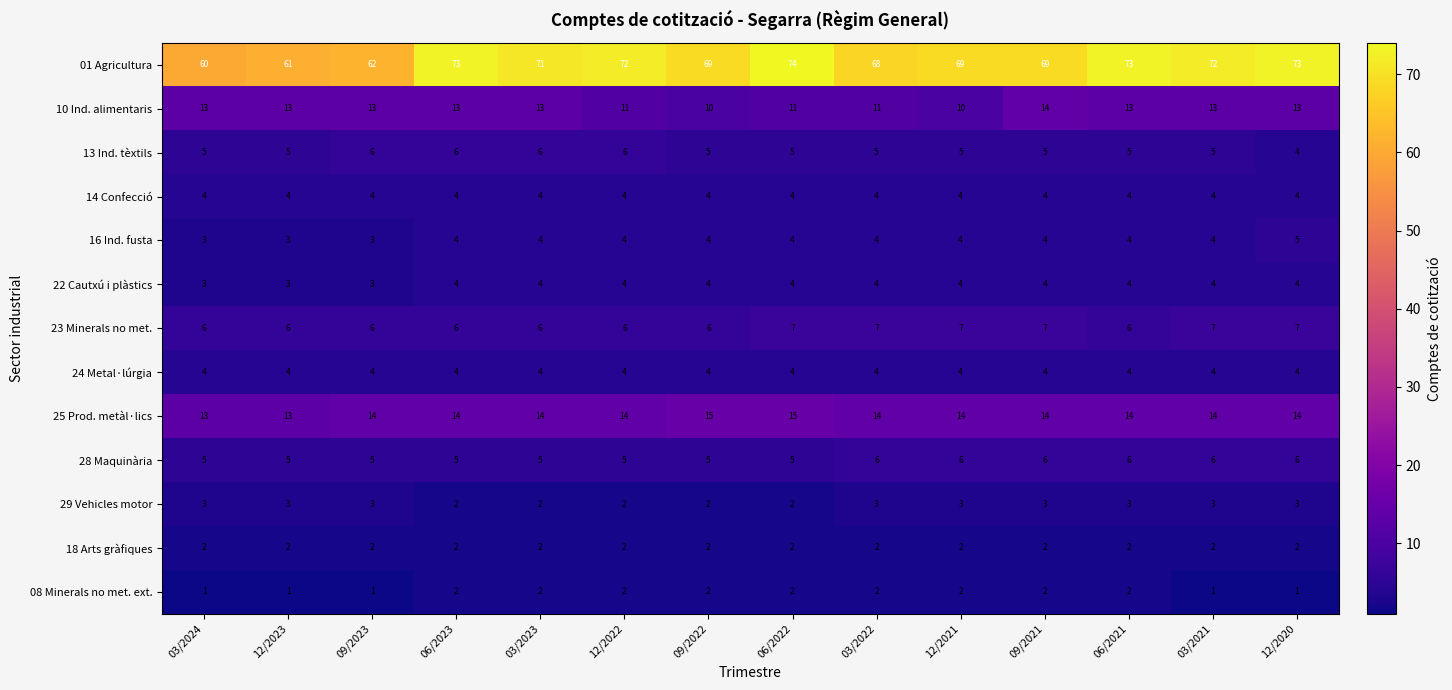

At which label does 01 Agricultura first exceed 71?

06/2023